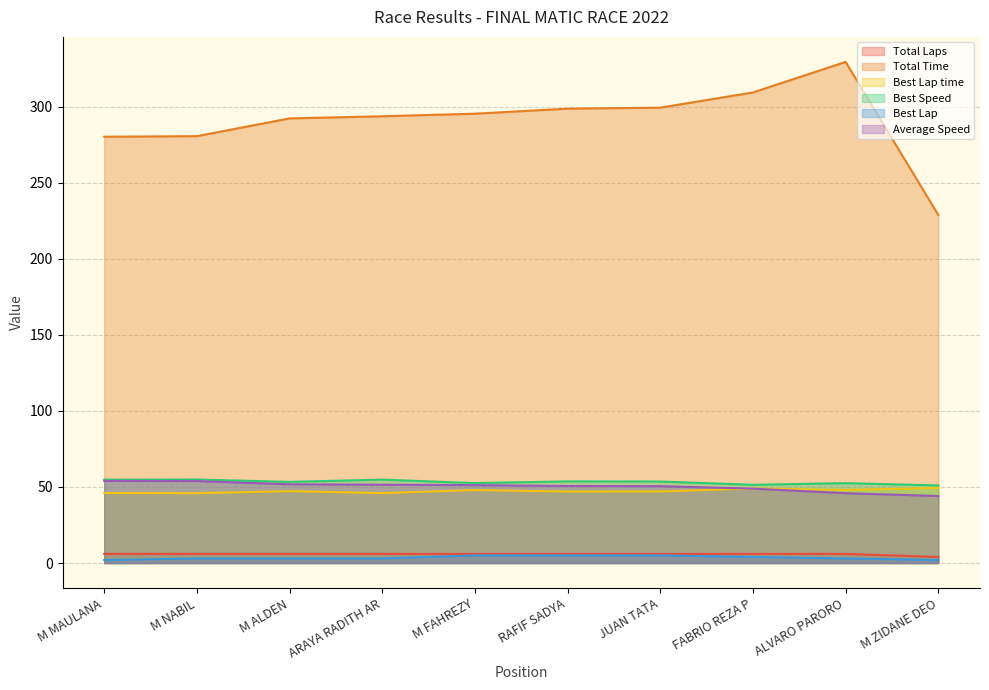

In Best Lap time, how many points are lower than both neighbors (excluding endpoints)?

4